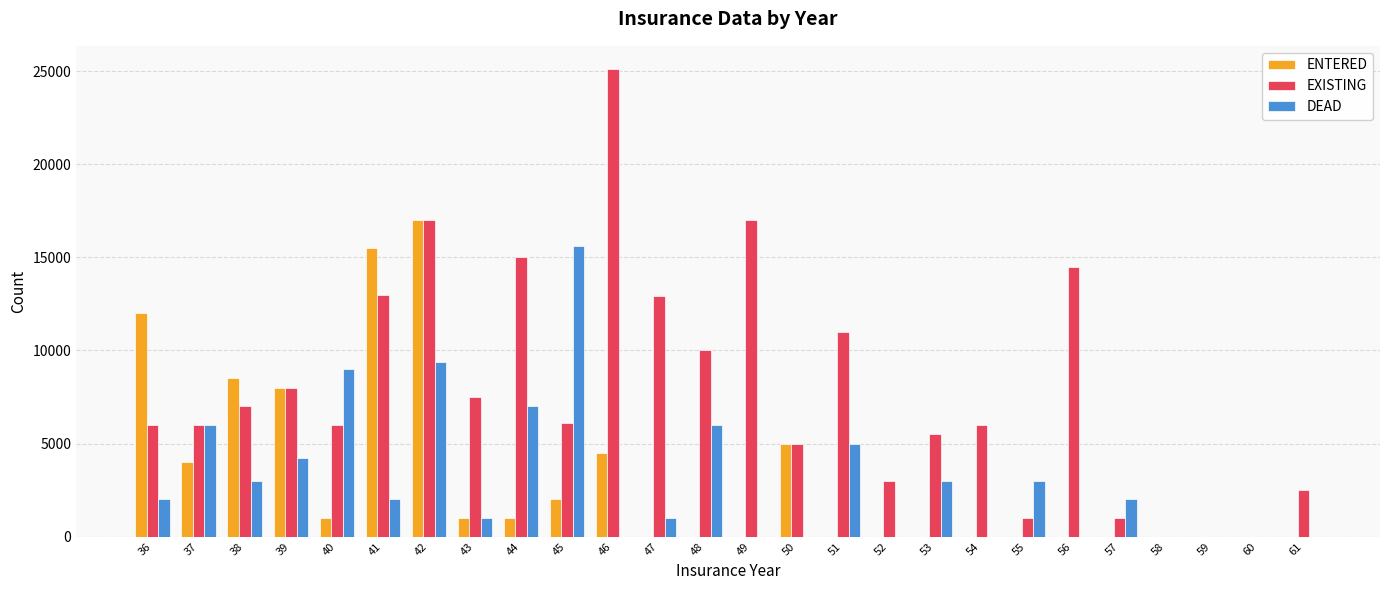

Which series changed the most between 45 and 48?

DEAD